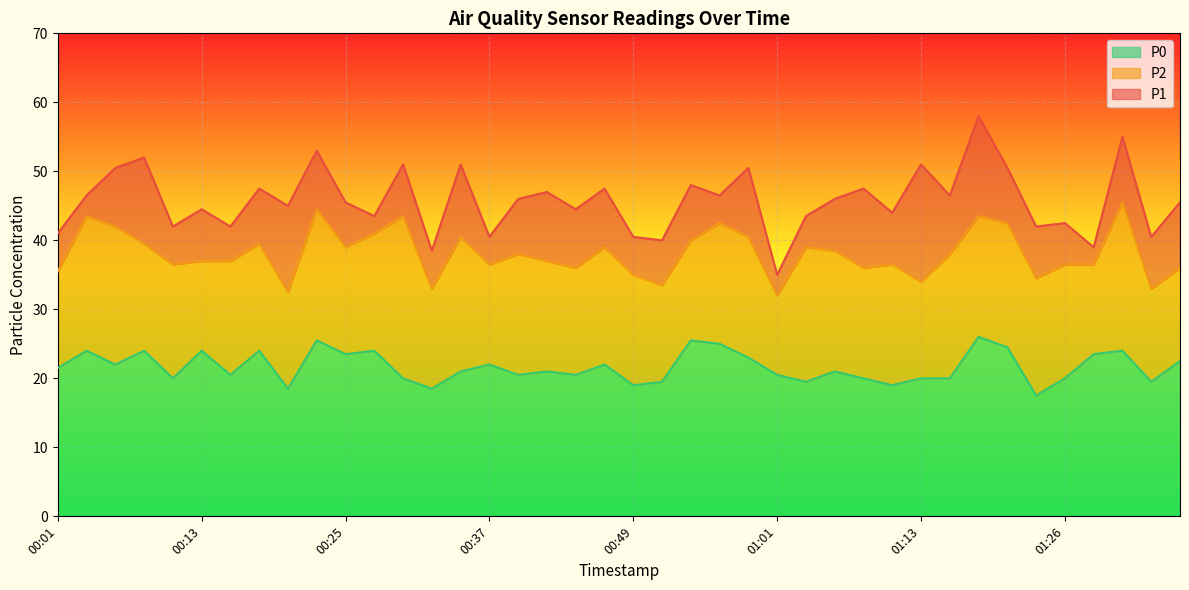

Which series changed the most between 00:37 and 01:13?

P1